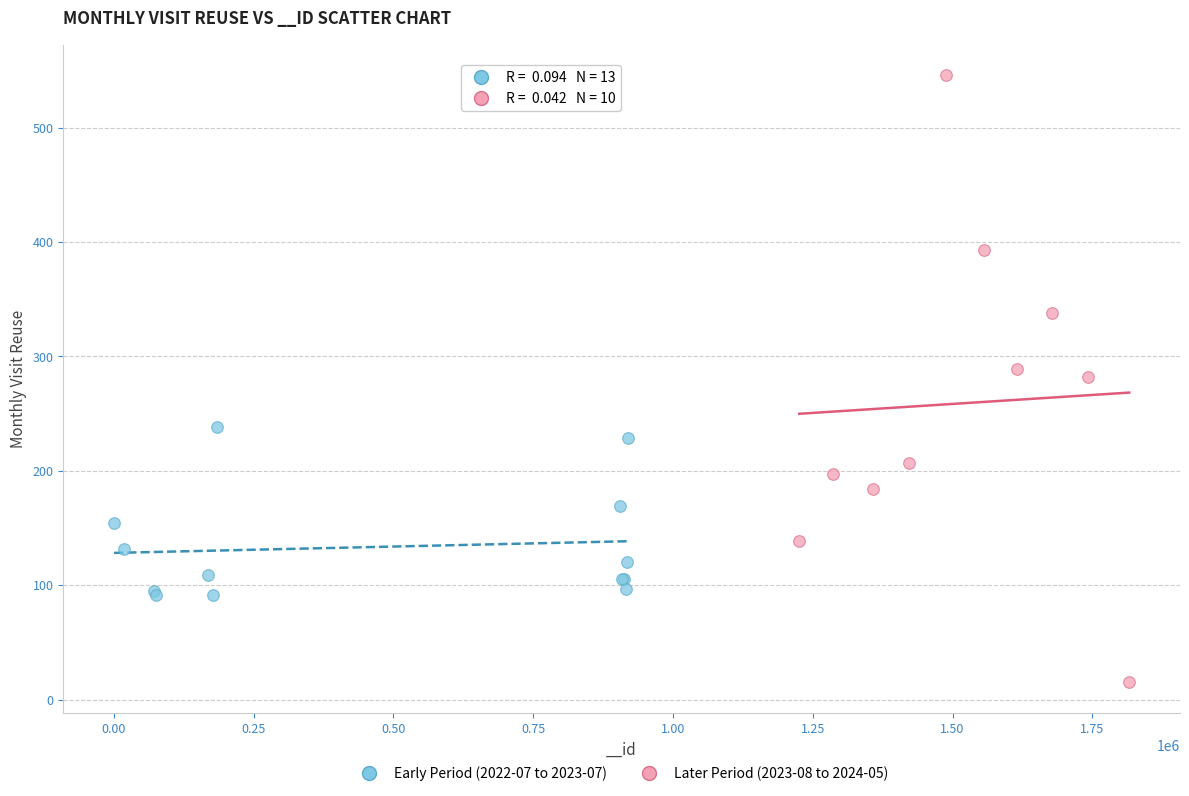

Which series contains the lowest Y value?

Later Period (2023-08 to 2024-05)